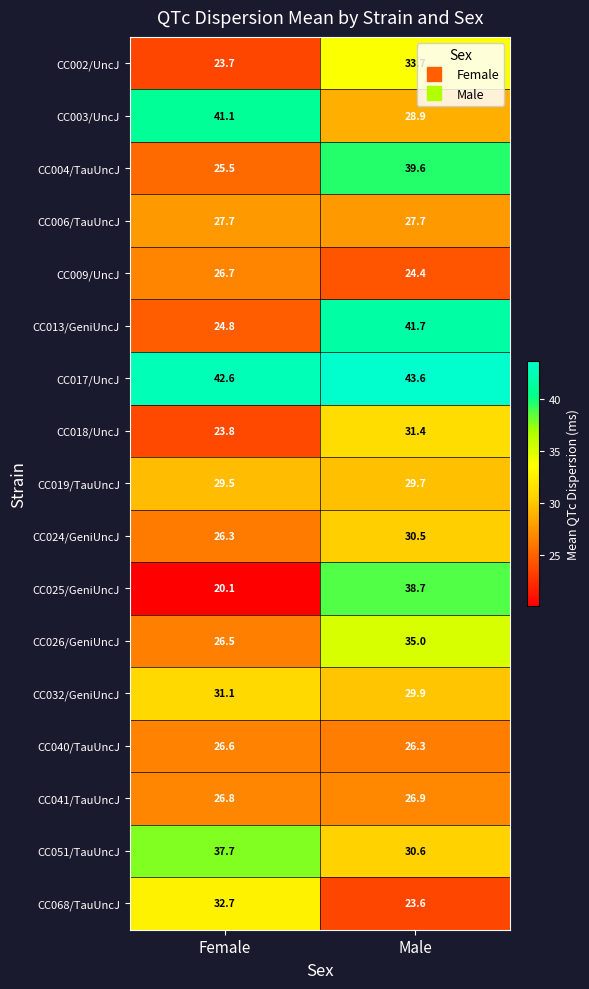

The CC013/GeniUncJ series shows 41.7 at Male. True or false?

True